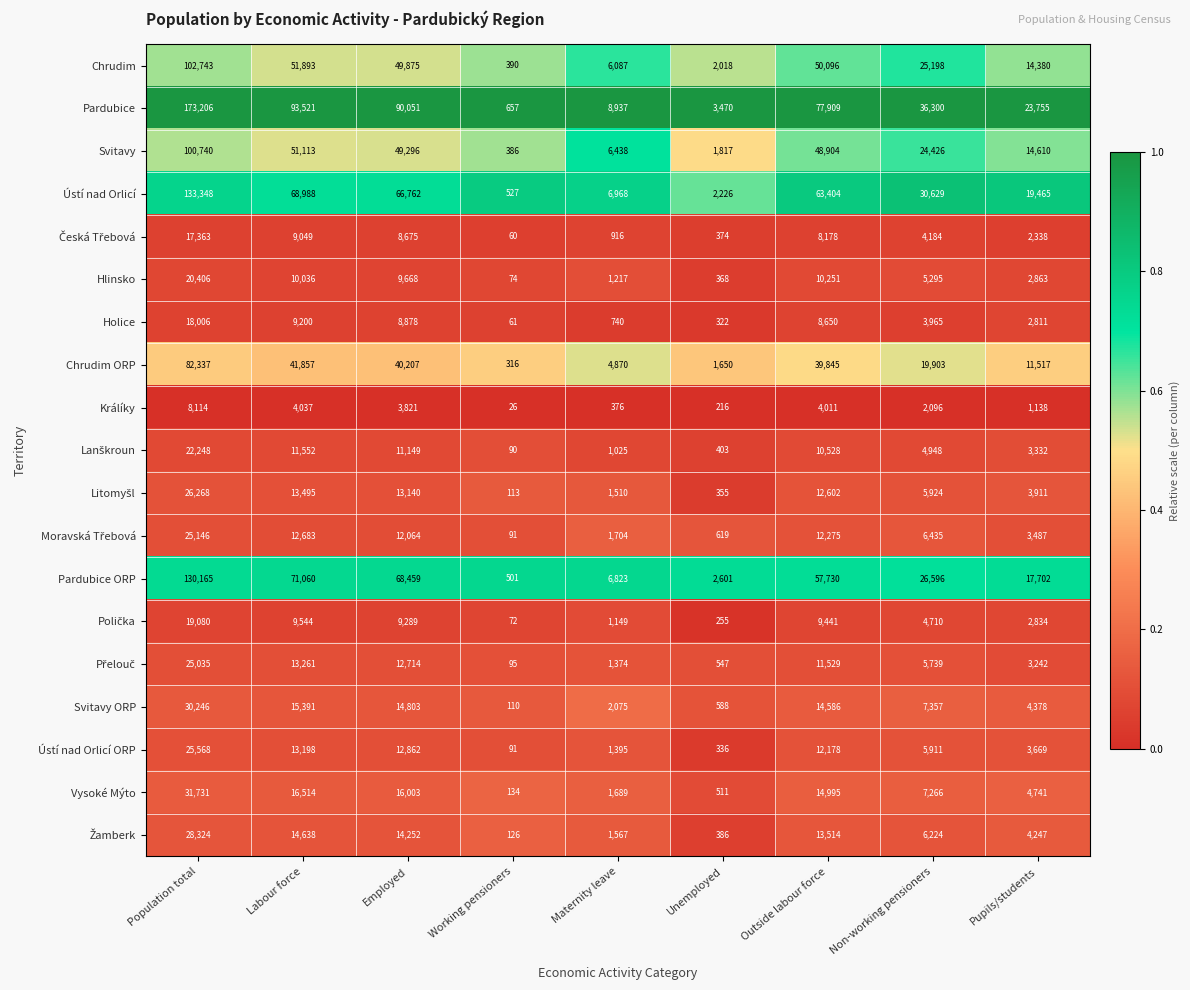

Rank the categories by Chrudim ORP value from lowest to highest.

Working pensioners, Unemployed, Maternity leave, Pupils/students, Non-working pensioners, Outside labour force, Employed, Labour force, Population total